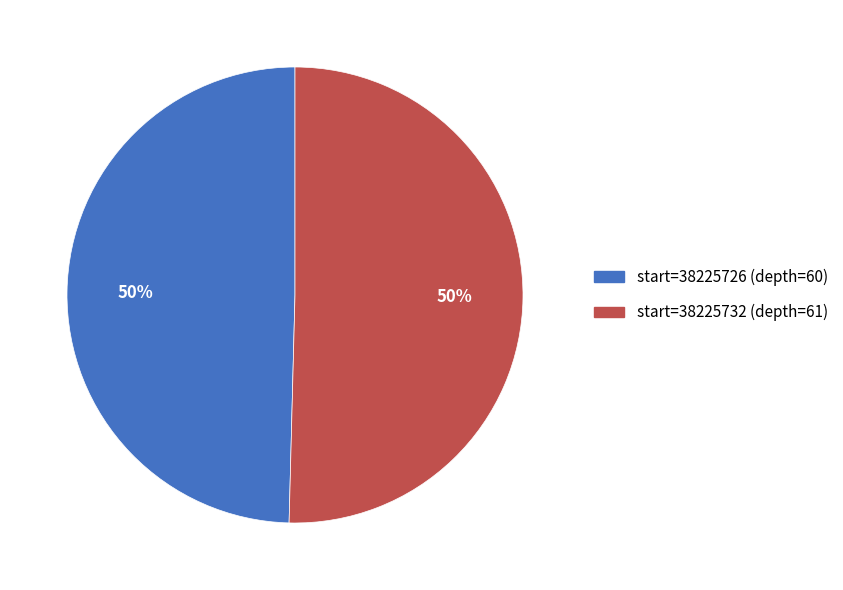

To the nearest percent, what is the average slice percentage?

50%